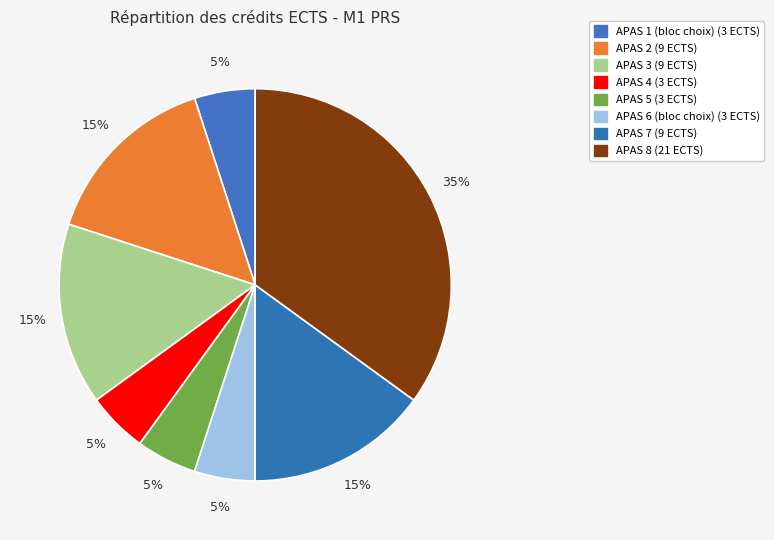

What portion of the pie excludes APAS 6 (bloc choix)?

95.0%